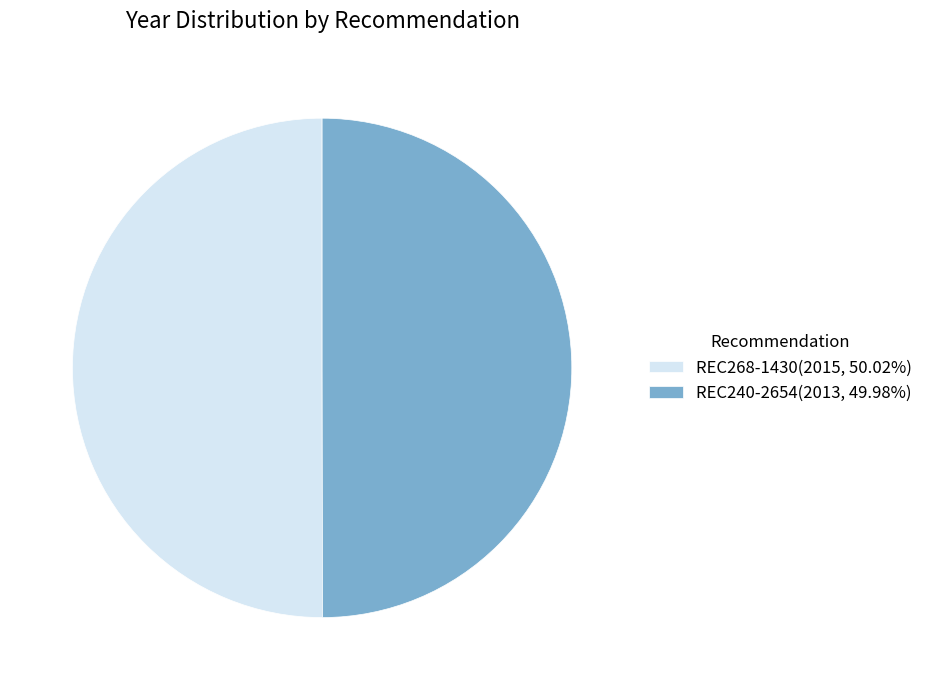

What is the ratio of the value at REC268-1430 to the value at REC240-2654?

1.0